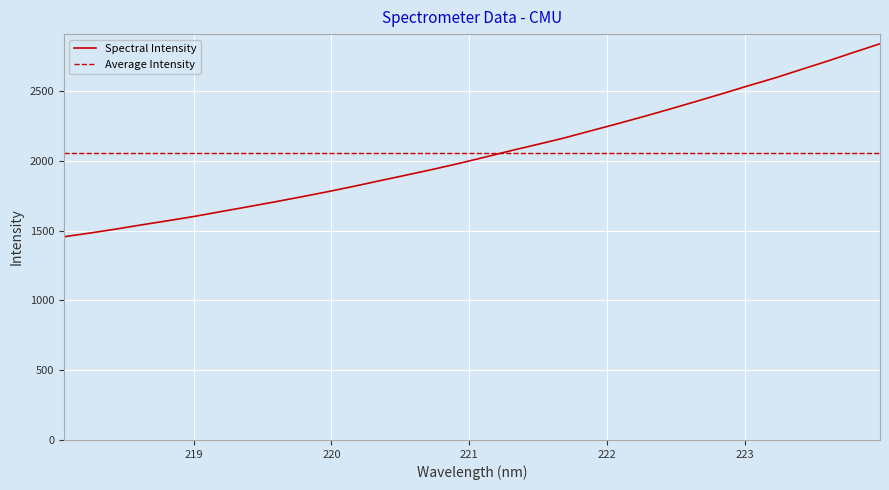

List the labels in order of value, smallest first.

218.0596, 218.2508, 218.442, 218.6332, 218.8244, 219.0156, 219.2067, 219.3979, 219.589, 219.7801, 219.9712, 220.1623, 220.3533, 220.5444, 220.7354, 220.9264, 221.1174, 221.3083, 221.4993, 221.6902, 221.8812, 222.0721, 222.263, 222.4538, 222.6447, 222.8355, 223.0264, 223.2172, 223.408, 223.5987, 223.7895, 223.9802